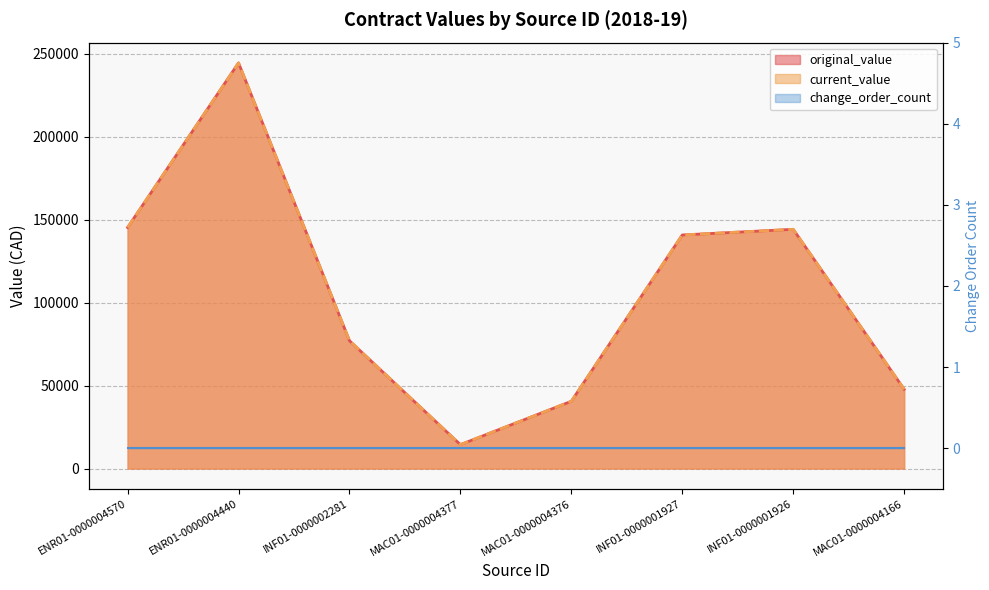

True or false: current_value and original_value intersect in this chart.

False